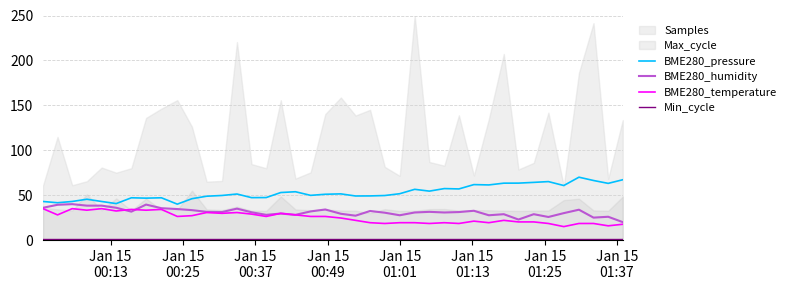

The Min_cycle series shows 0.3 at 22. True or false?

False